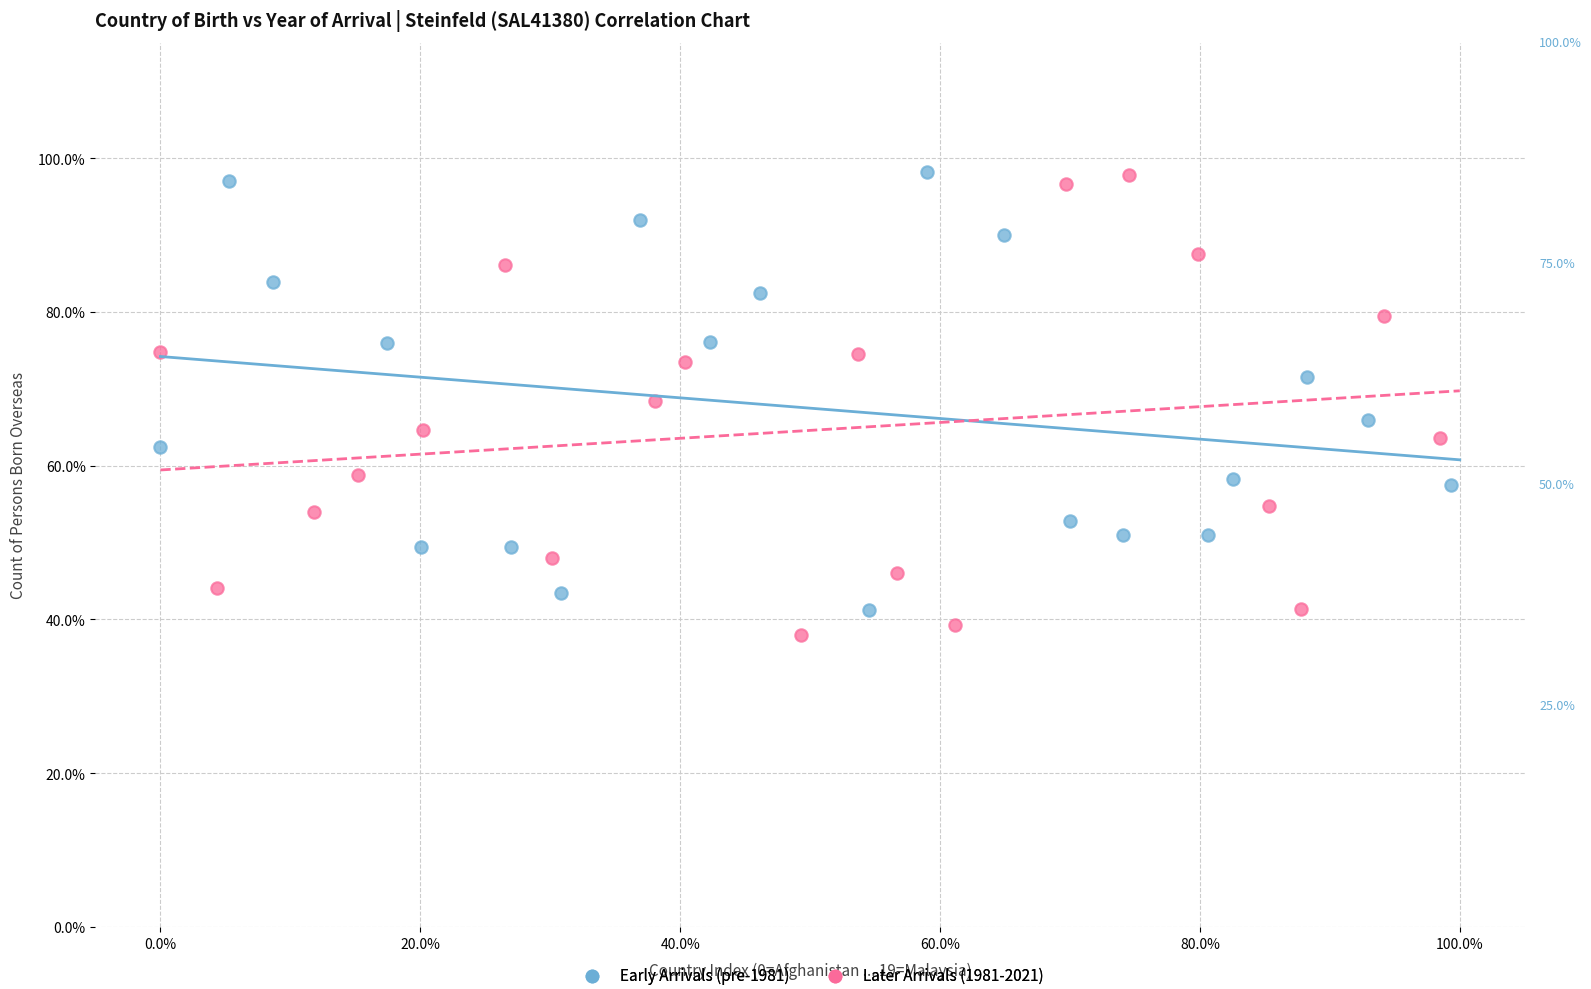

Which series has the widest spread of Y values?

Later Arrivals (1981-2021)